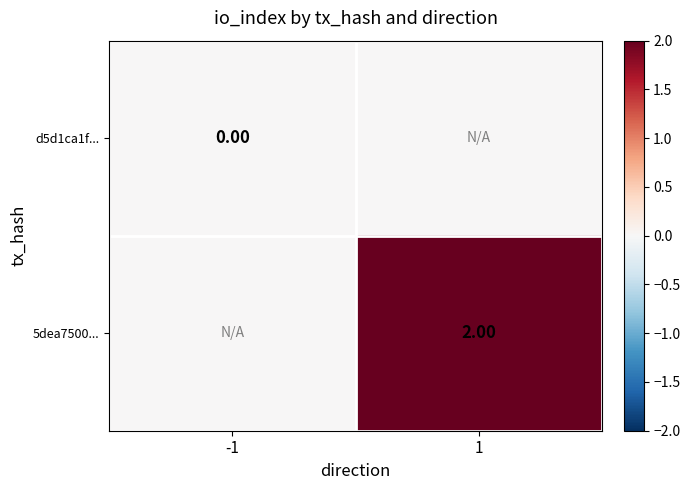

Is the value of d5d1ca1f... at -1 greater than the value of 5dea7500... at 1?

No